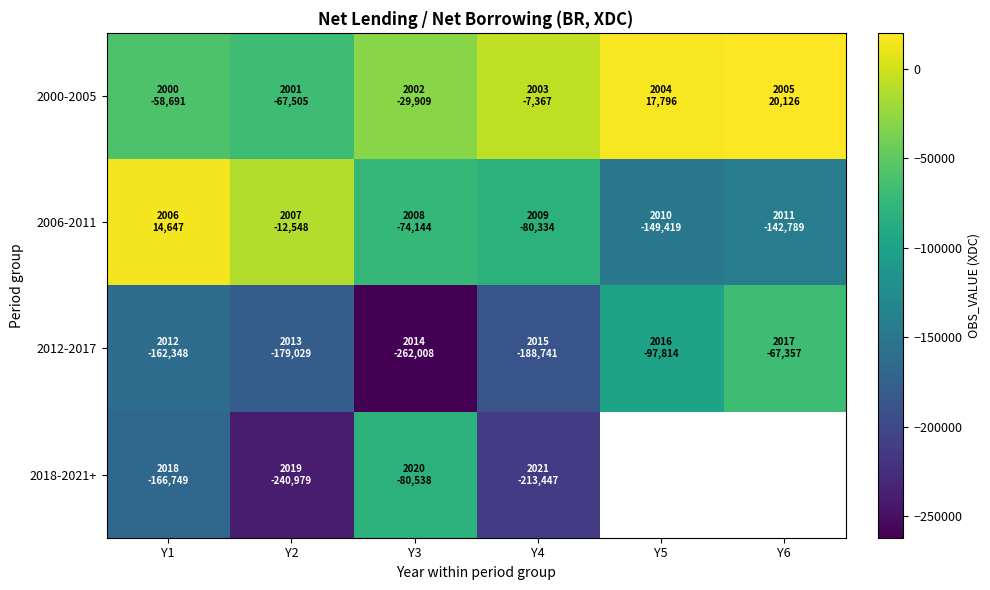

What is the spread (max minus min) of values at Y5?

167215.0